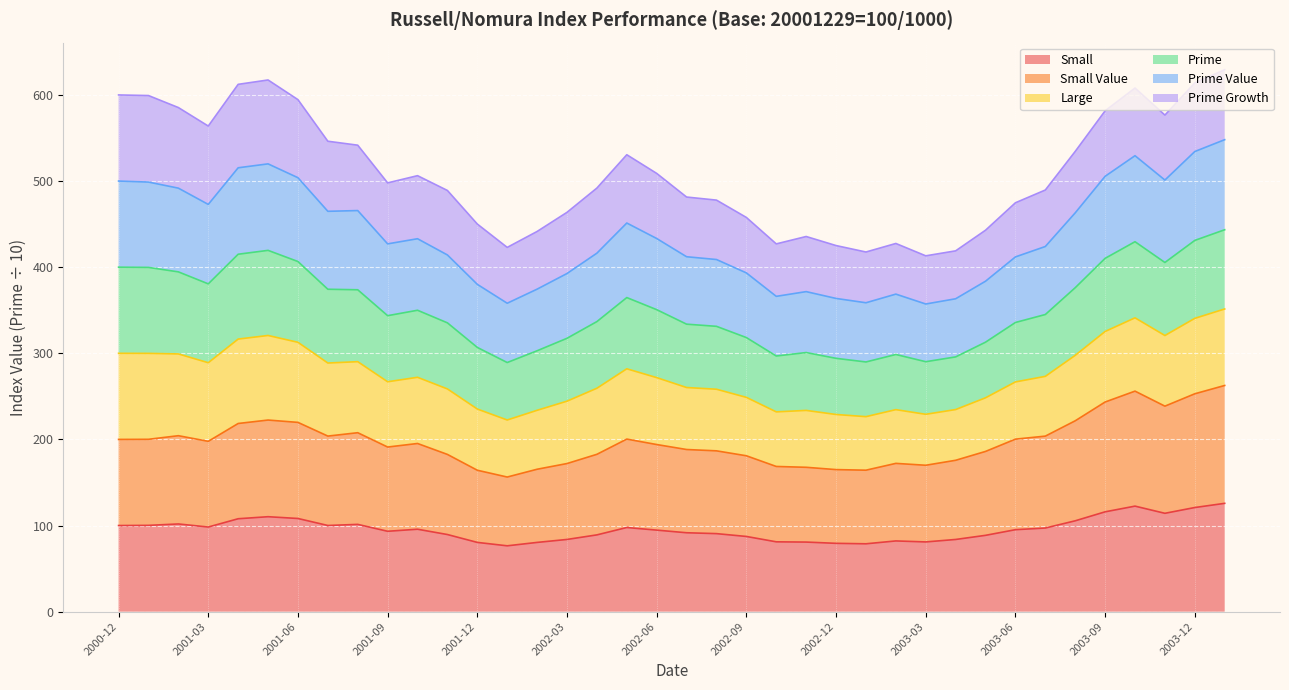

True or false: Prime Value and Small Value intersect in this chart.

False